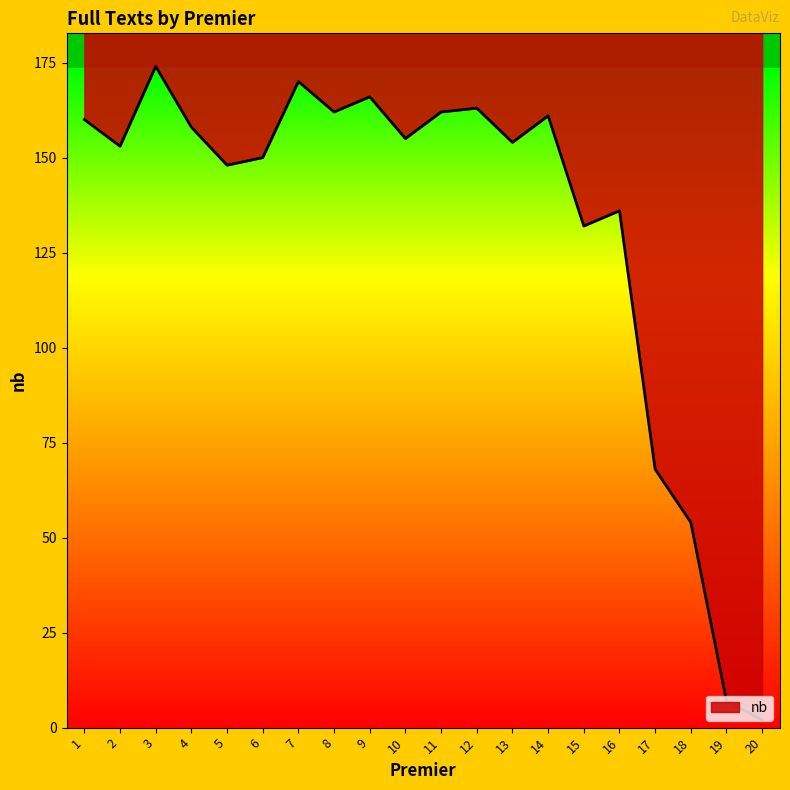

Where is the data nearest to the value 88?

17